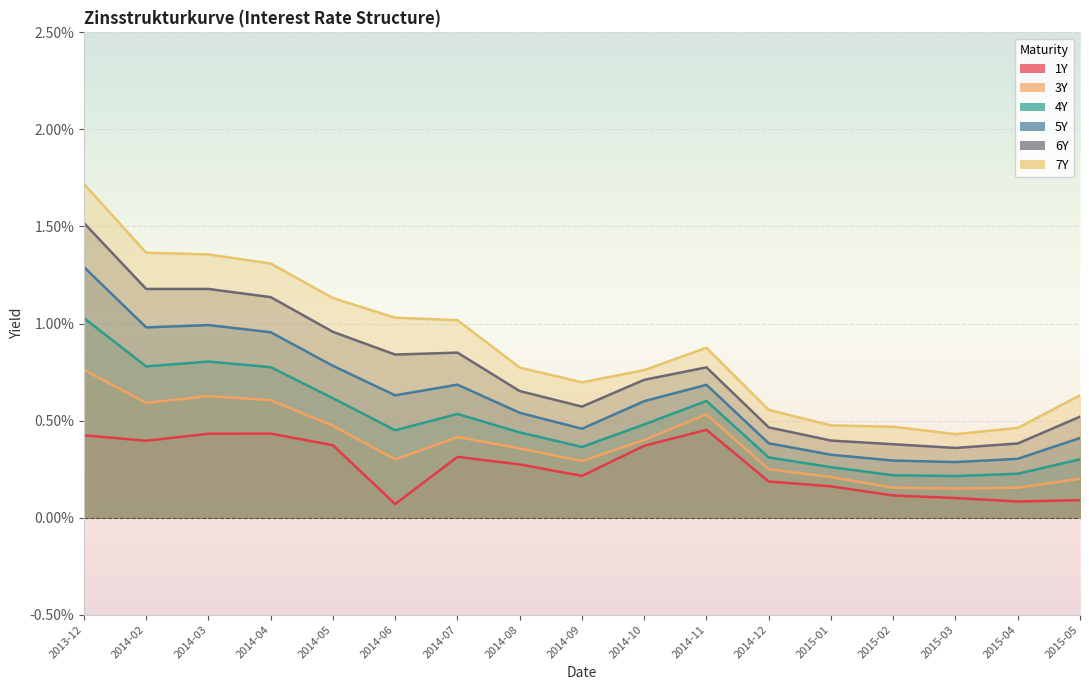

At which label is 6Y closest to 0?

2015-03